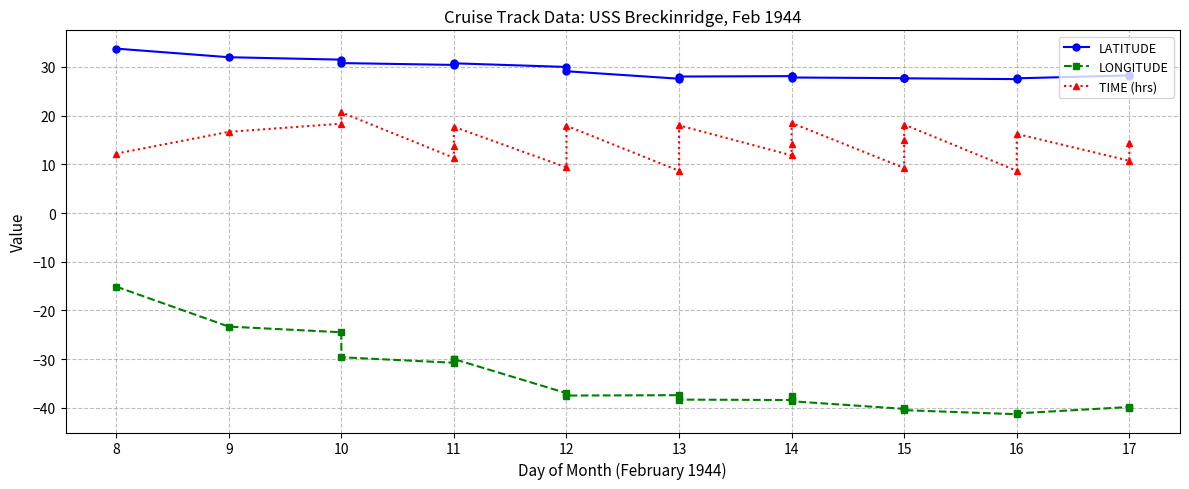

The TIME (hrs) series shows 18.3 at 17. True or false?

False